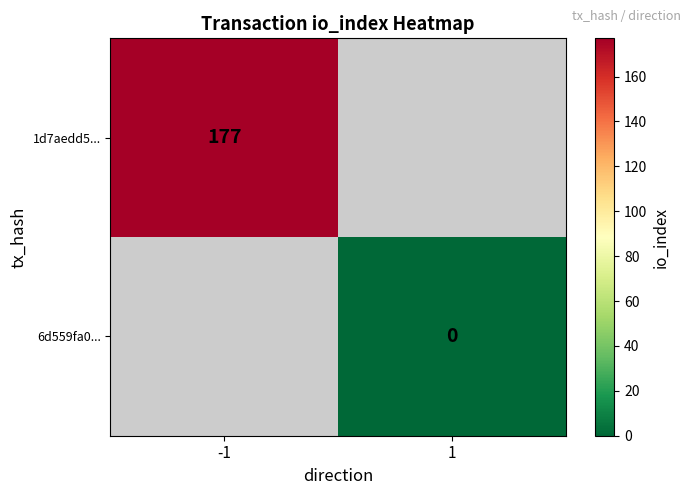

Is the value of 1d7aedd5... at -1 greater than the value of 6d559fa0... at 1?

Yes